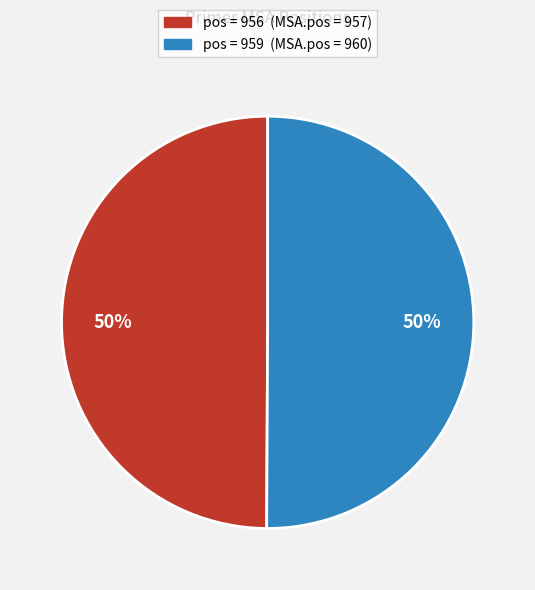

To the nearest percent, what is the average slice percentage?

50%